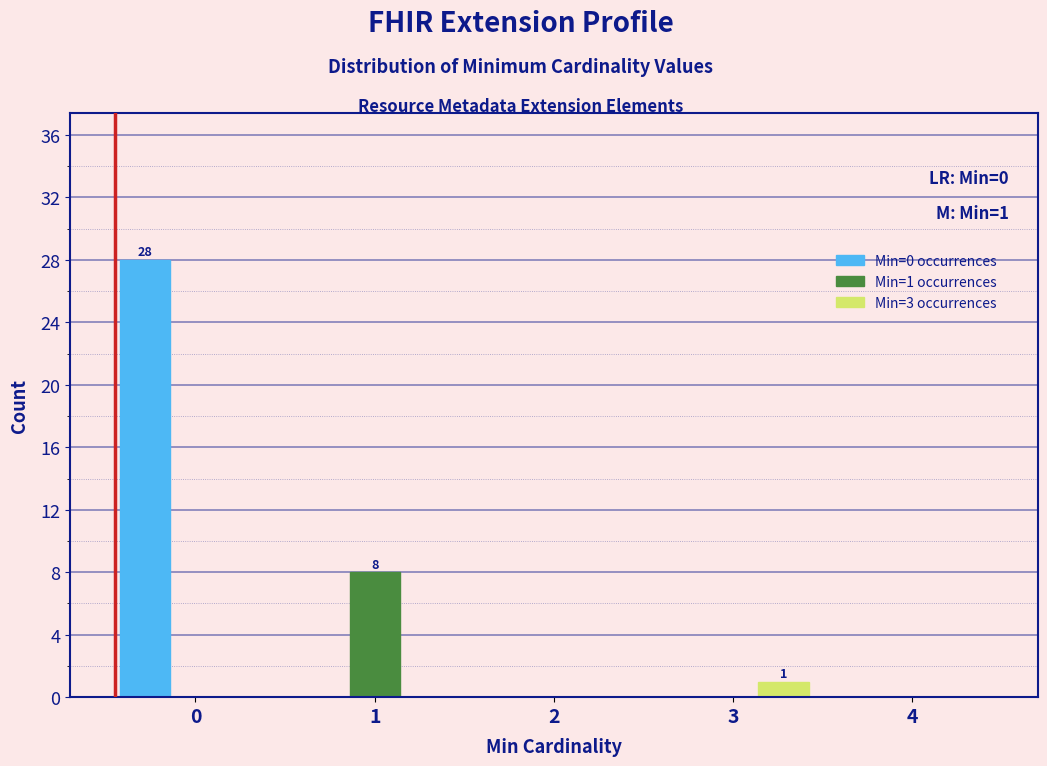

In the Min=1 occurrences series, which range on the x-axis has the tallest bar?

0.5 to 1.5